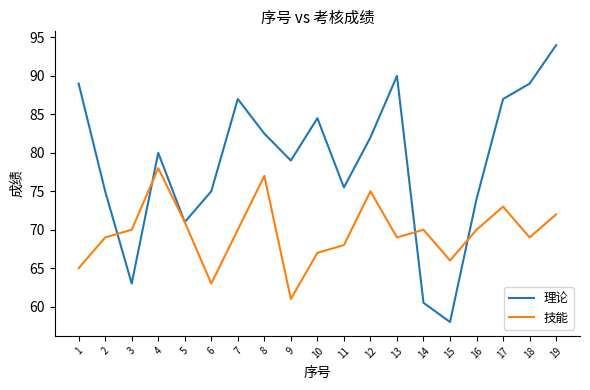

True or false: 技能 and 理论 intersect in this chart.

True